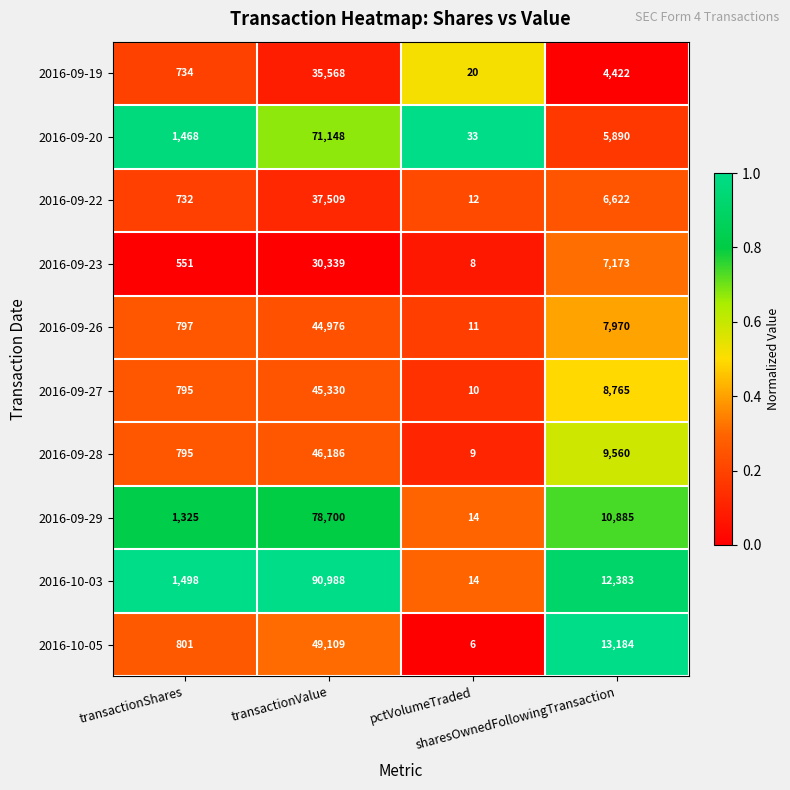

List the series in order of their peak value, highest first.

2016-10-03, 2016-09-29, 2016-09-20, 2016-10-05, 2016-09-28, 2016-09-27, 2016-09-26, 2016-09-22, 2016-09-19, 2016-09-23